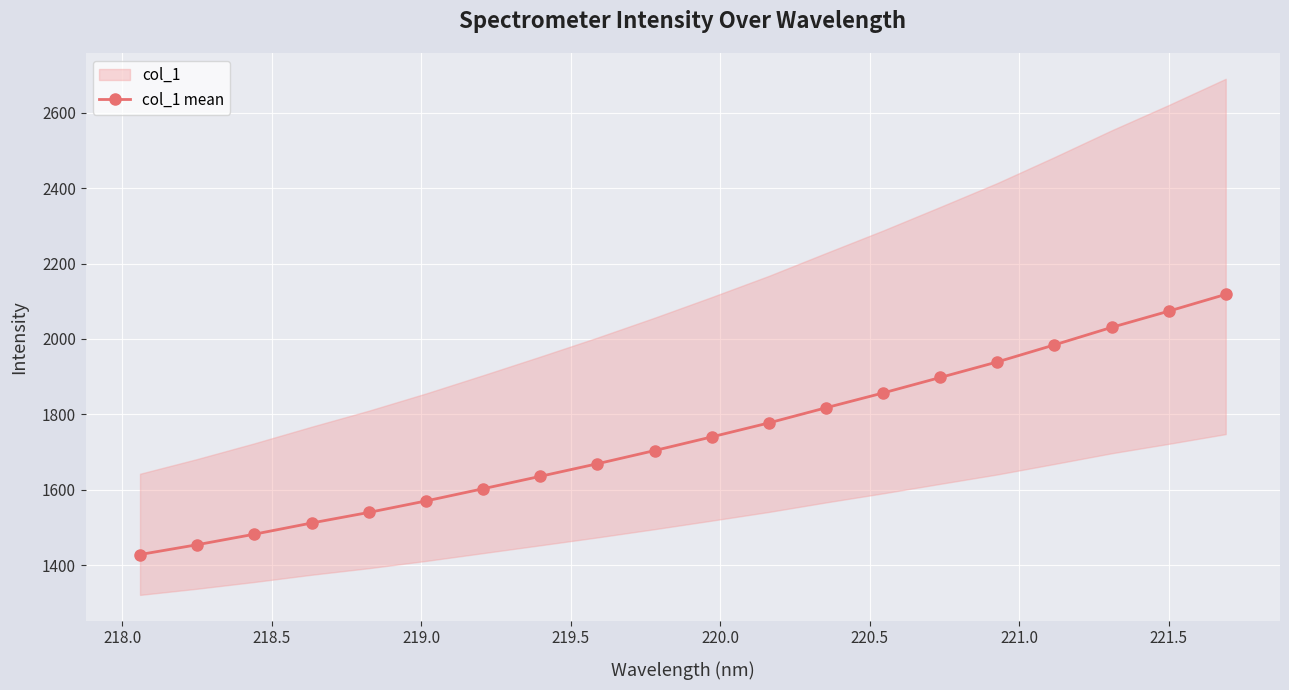

Reading right to left, list all the values displayed in this chart.

2118.3	2073.8	2030.7	1984.3	1939.1	1897.8	1856.8	1817.5	1777.3	1740.2	1703.9	1669.0	1635.5	1602.6	1570.2	1539.8	1511.7	1482.1	1454.1	1428.1